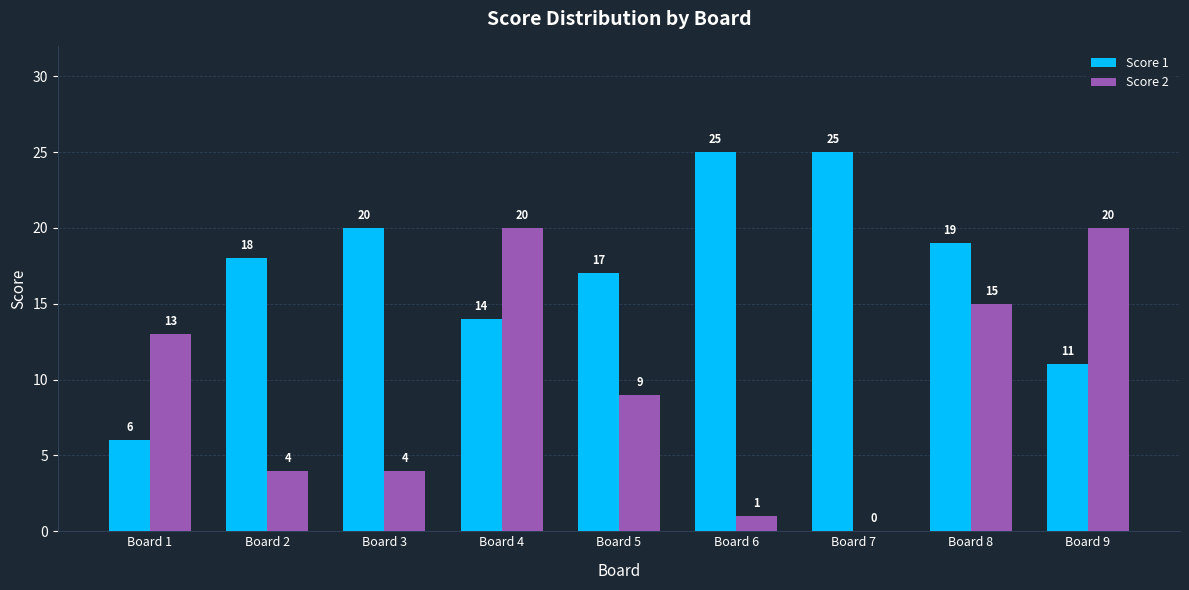

What is the spread (max minus min) of values at Board 2?

14